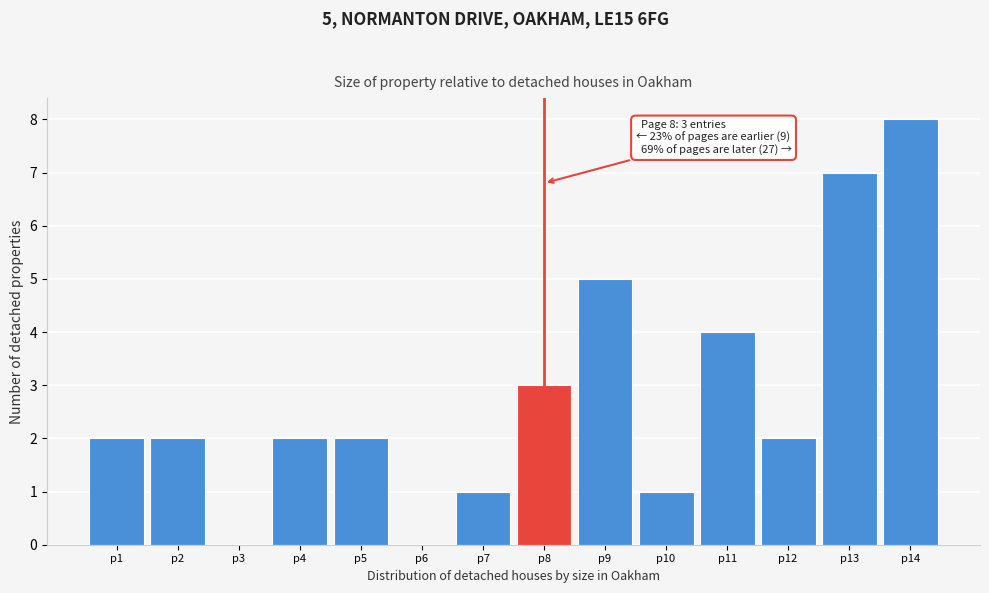

Reading left to right, transcribe all the data shown in this chart.

p1=2	p2=2	p3=0	p4=2	p5=2	p6=0	p7=1	p8=3	p9=5	p10=1	p11=4	p12=2	p13=7	p14=8